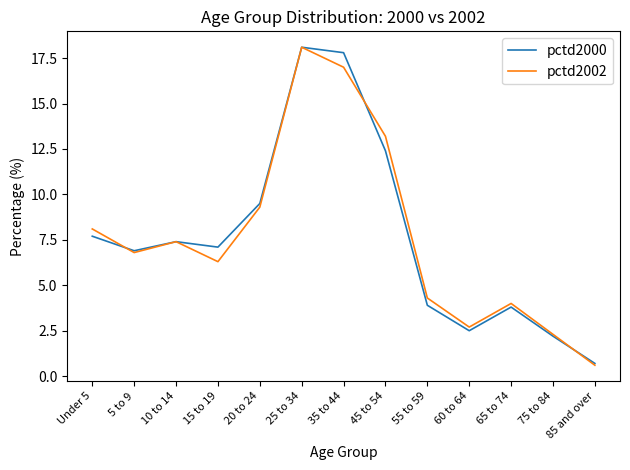

Where is pctd2002 nearest to the value 9?

20 to 24